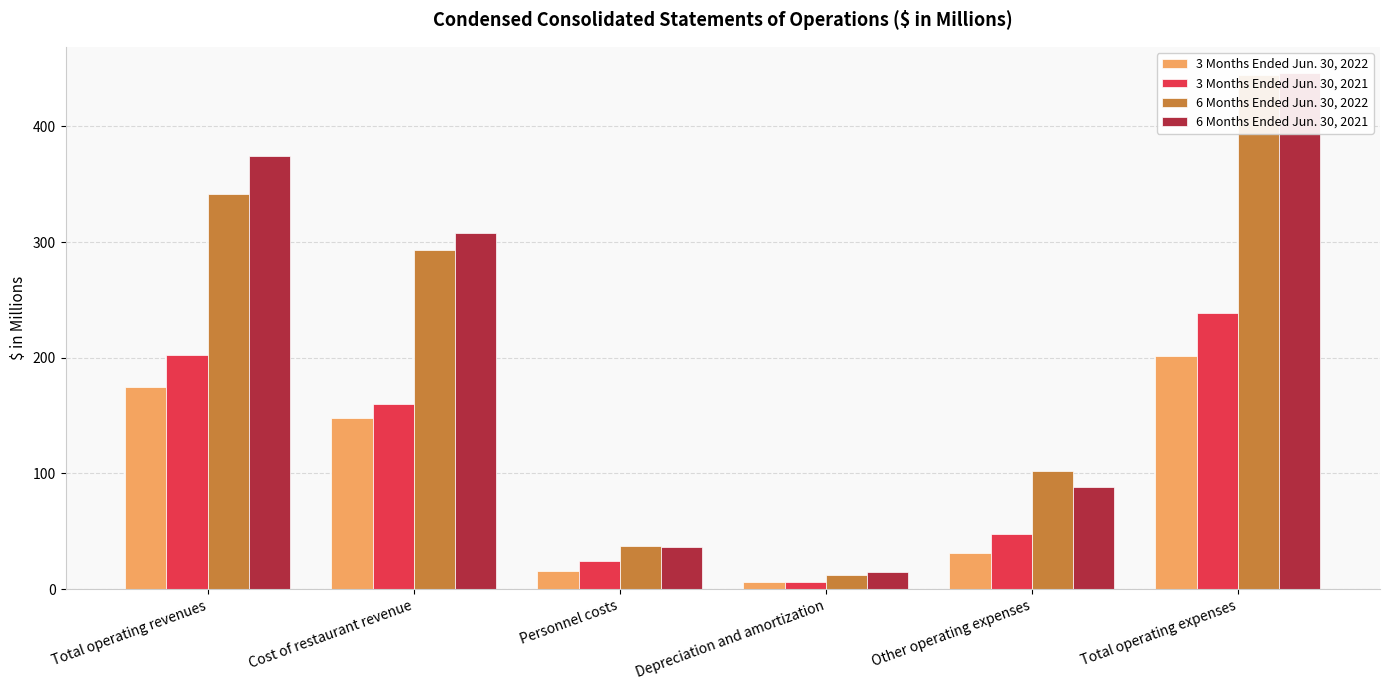

True or false: 3 Months Ended Jun. 30, 2022 has a value of 147.9 at Cost of restaurant revenue.

True